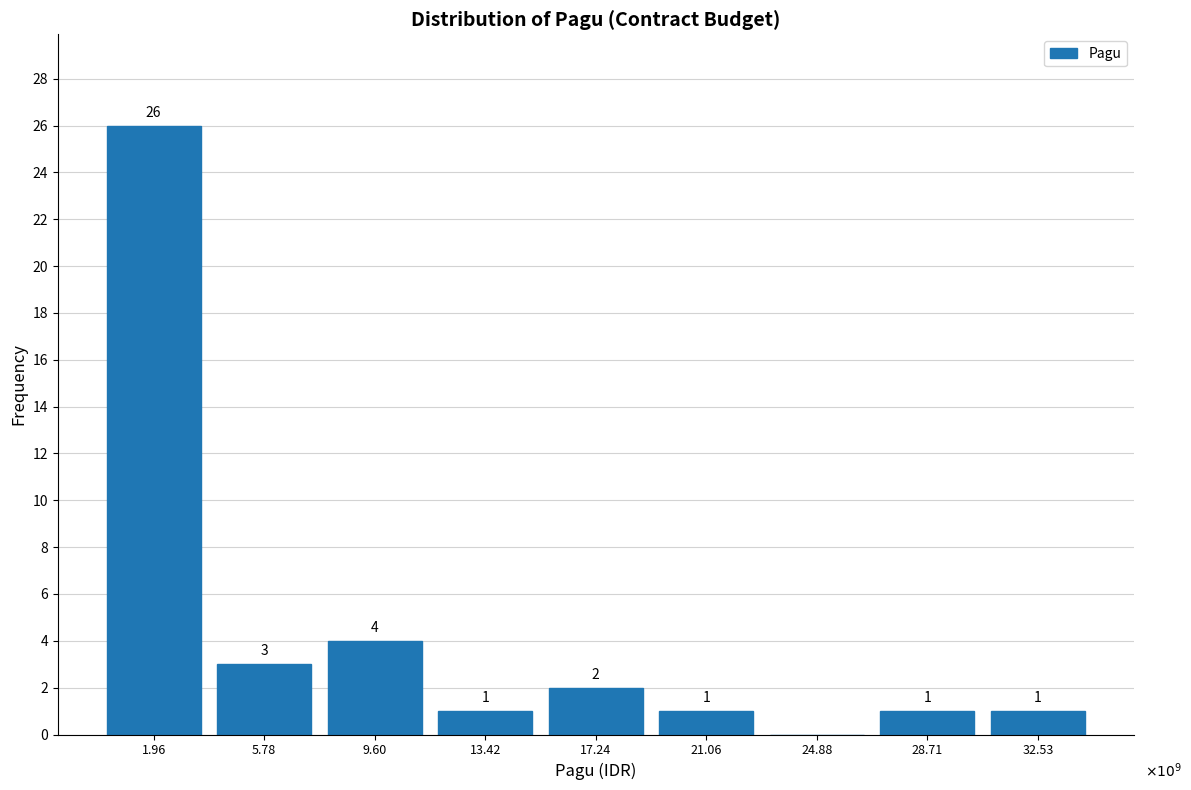

Reading left to right, list all the values displayed in this chart.

1.96=26	5.78=3	9.60=4	13.42=1	17.24=2	21.06=1	24.88=0	28.71=1	32.53=1